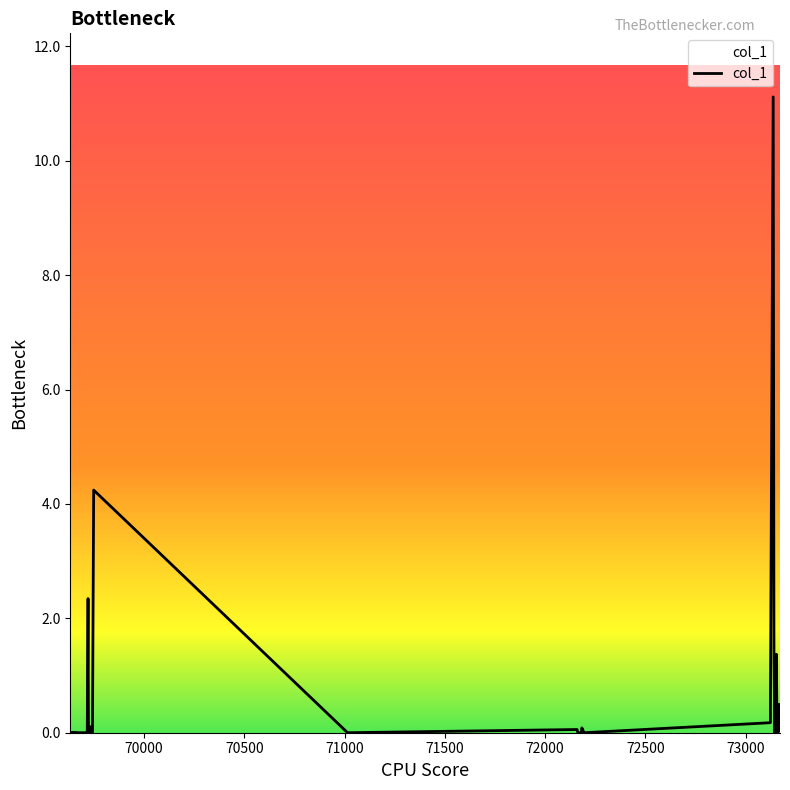

What is the maximum value shown in the chart?

11.1